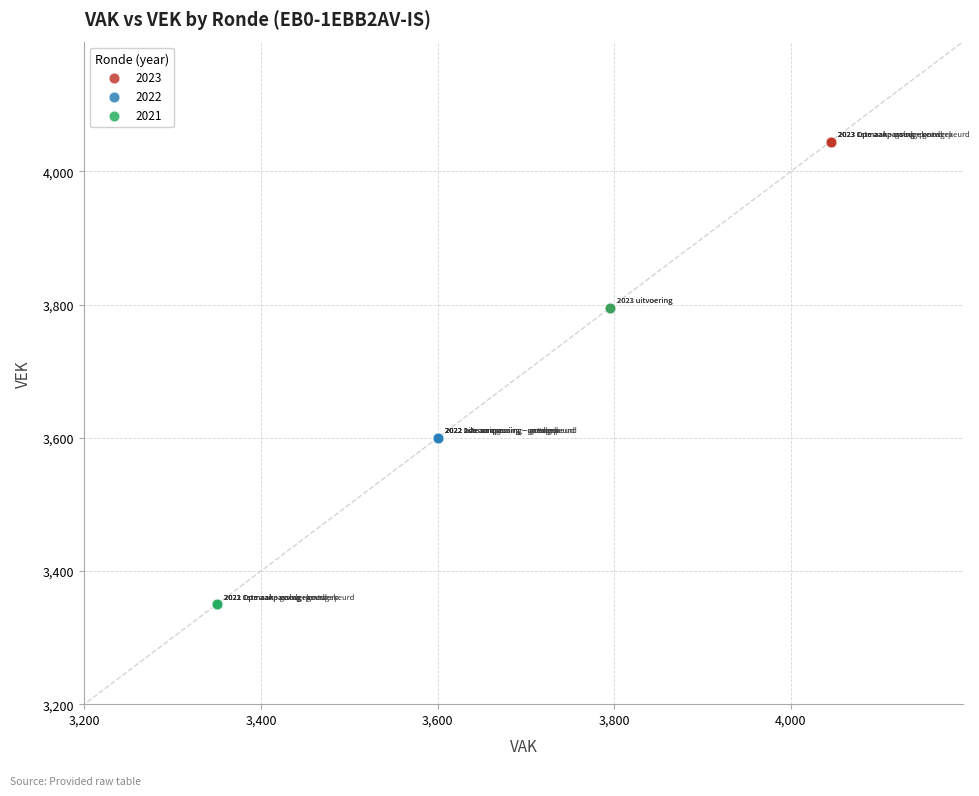

Which series contains the highest Y value?

2023